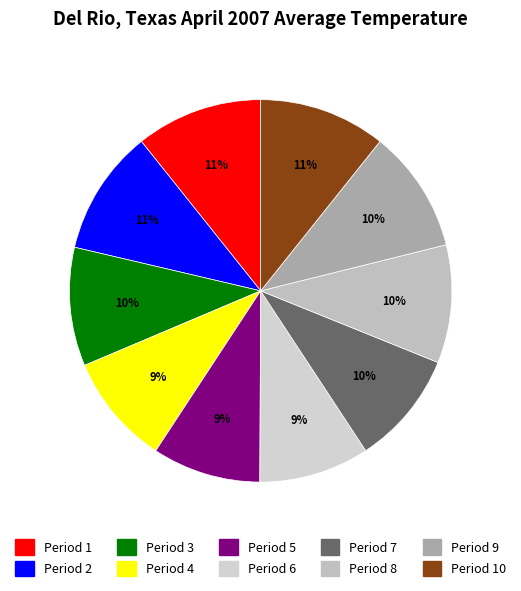

To the nearest percent, what is the average slice percentage?

10%